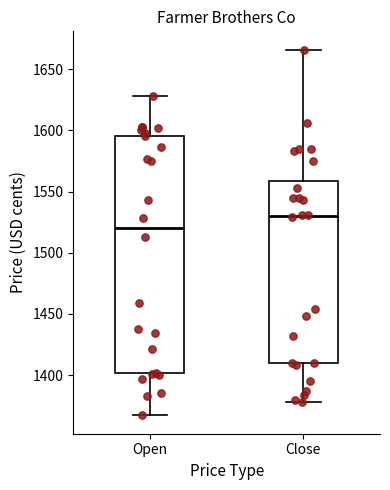

Which box is the tallest, from its lower edge to its upper edge?

Open